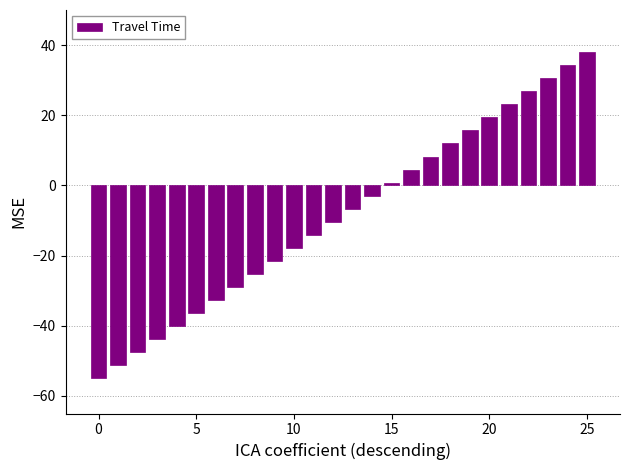

What is the difference between the second highest and second lowest values?

85.6